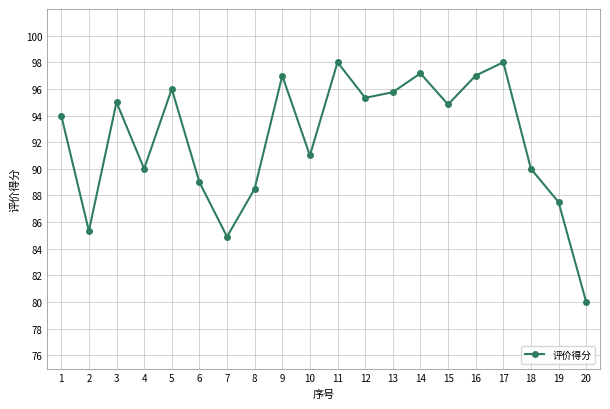

Approximately how many times larger is the value at 7 compared to 12?

0.9